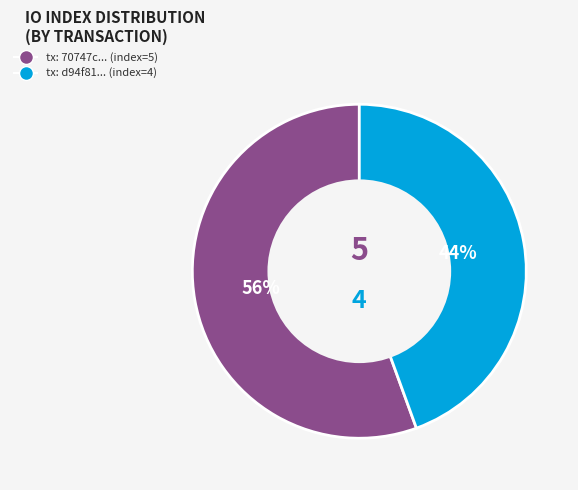

Is there a majority slice in this chart?

Yes